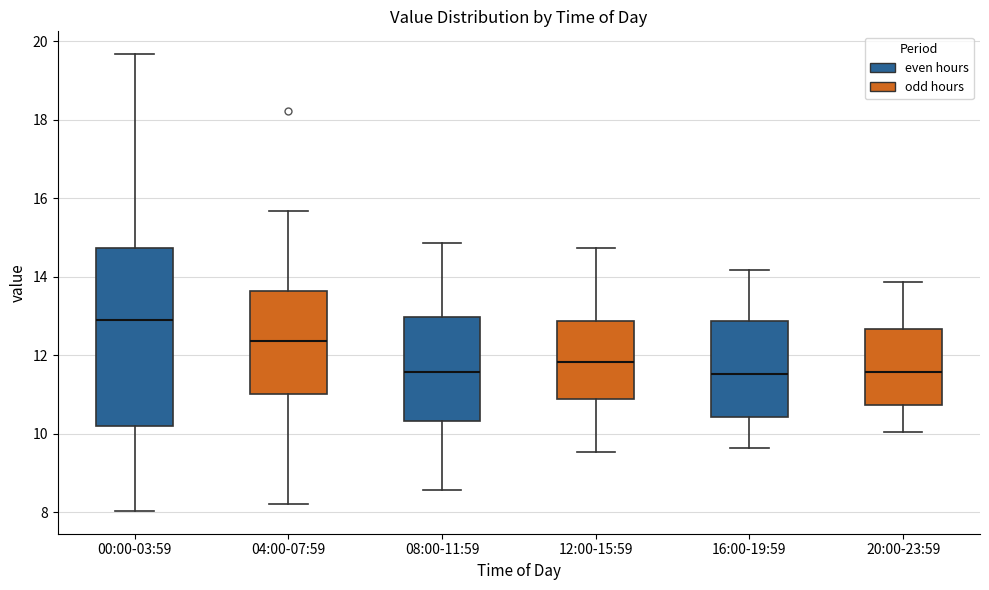

Which box is the tallest, from its lower edge to its upper edge?

00:00-03:59